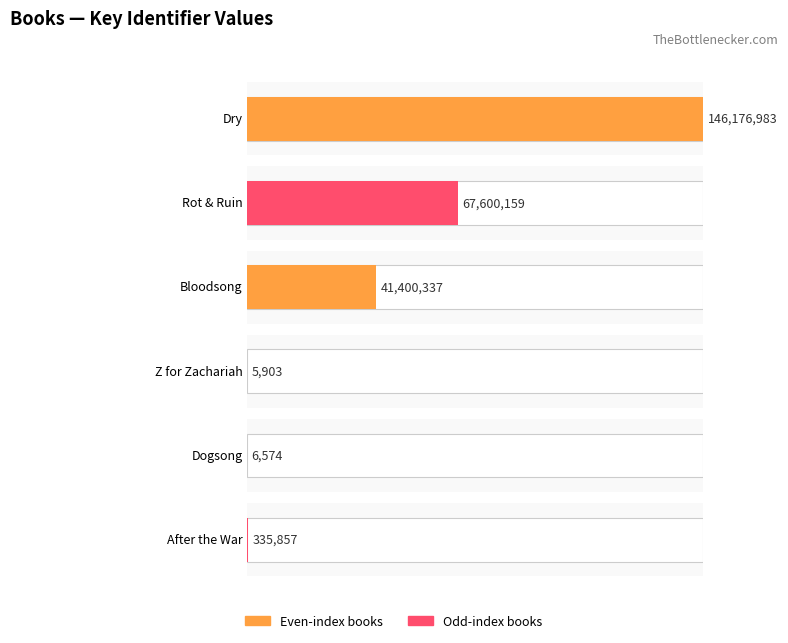

What position from the left is Bloodsong?

3